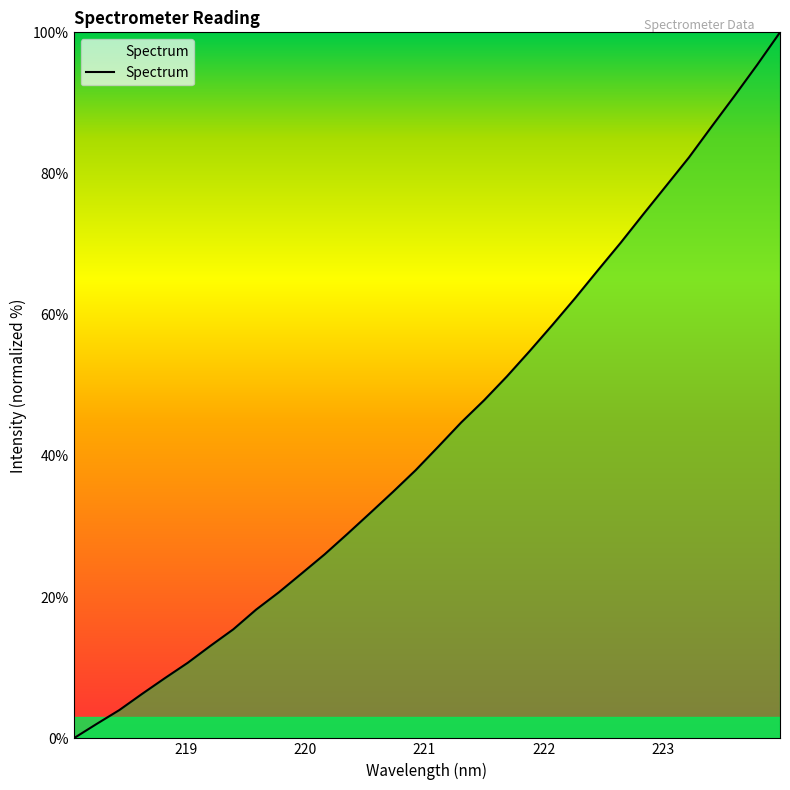

What is the difference between the maximum and minimum values?

100.0